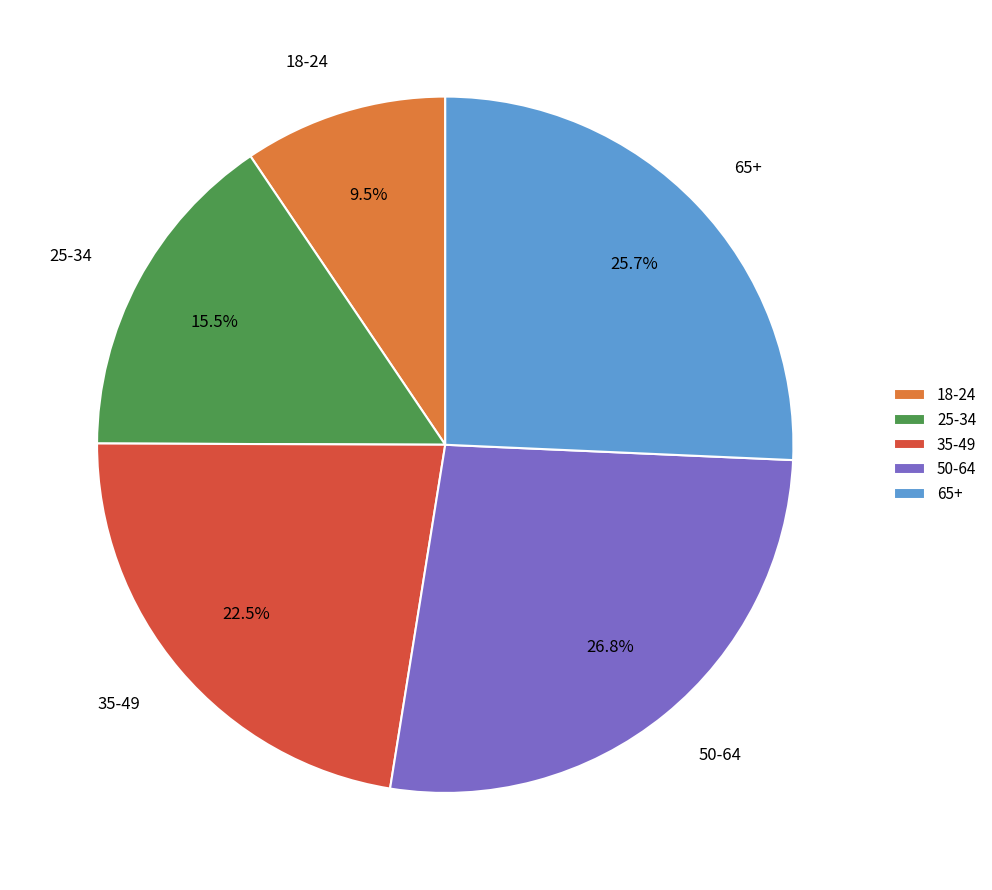

Rank the categories by value from lowest to highest.

18-24, 25-34, 35-49, 65+, 50-64